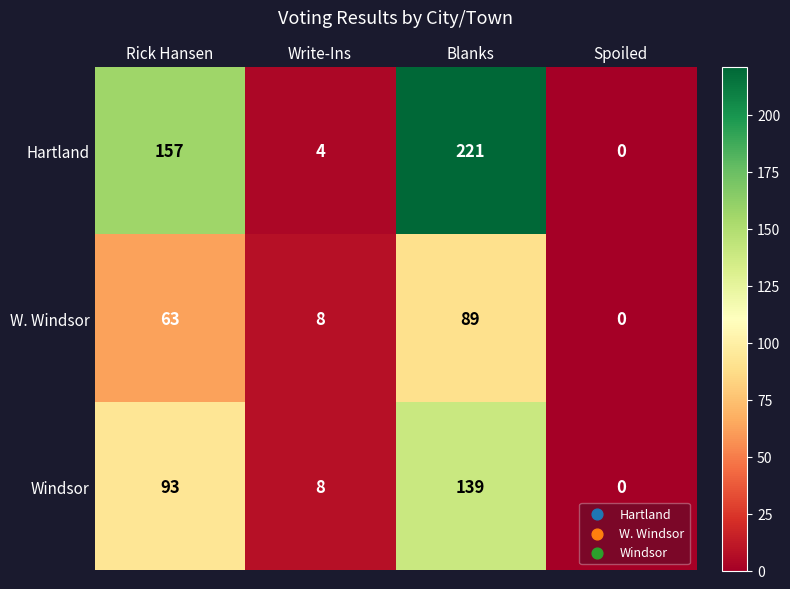

How many series are shown in this chart?

3